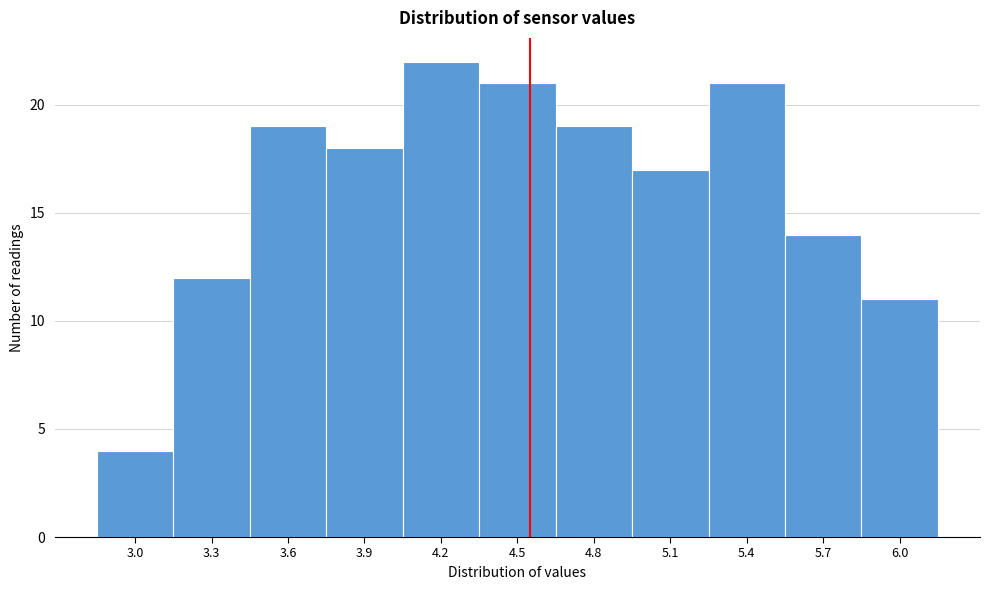

Reading right to left, list all the values displayed in this chart.

11	14	21	17	19	21	22	18	19	12	4